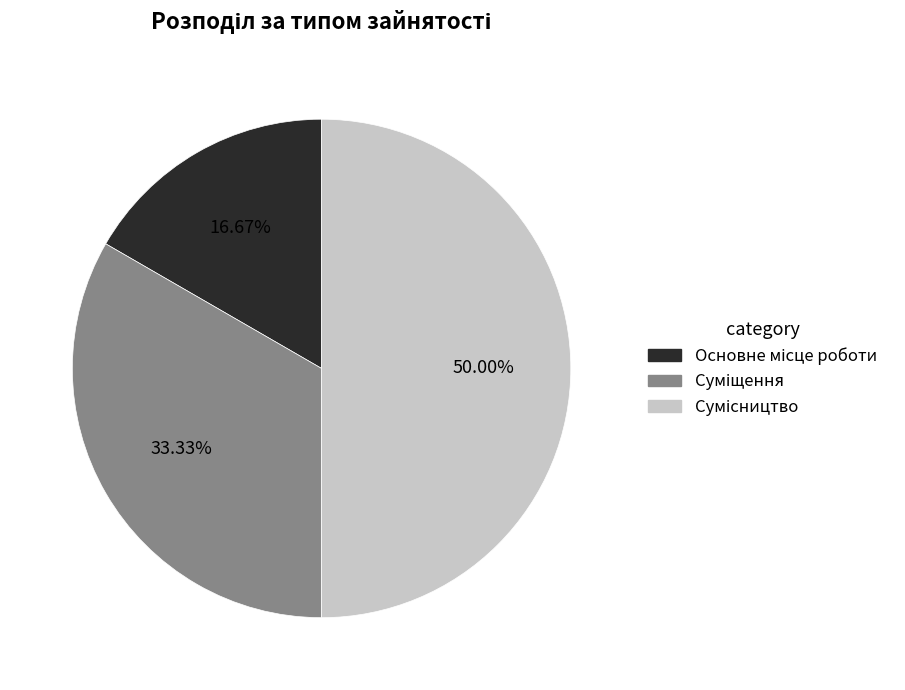

True or false: Сумісництво accounts for 50% of the total.

True